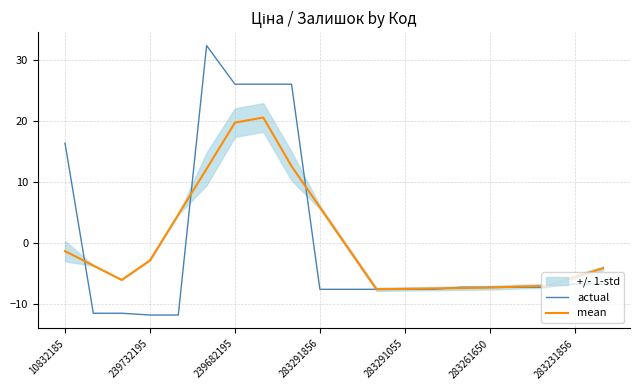

At which category is the sum across all series the highest?

7